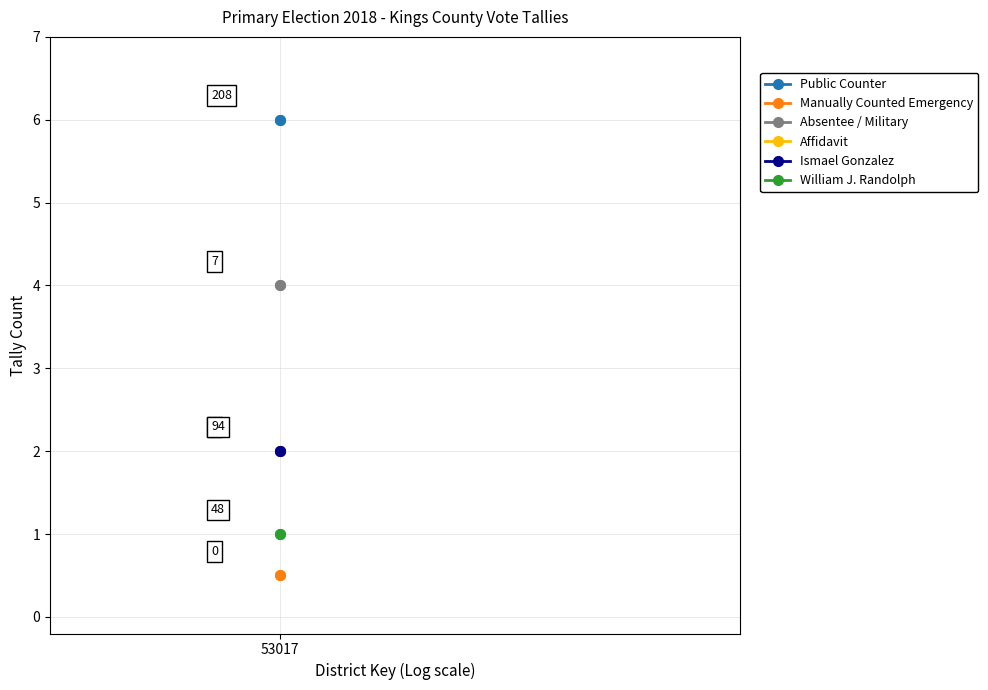

At which label is Affidavit closest to 2?

53017